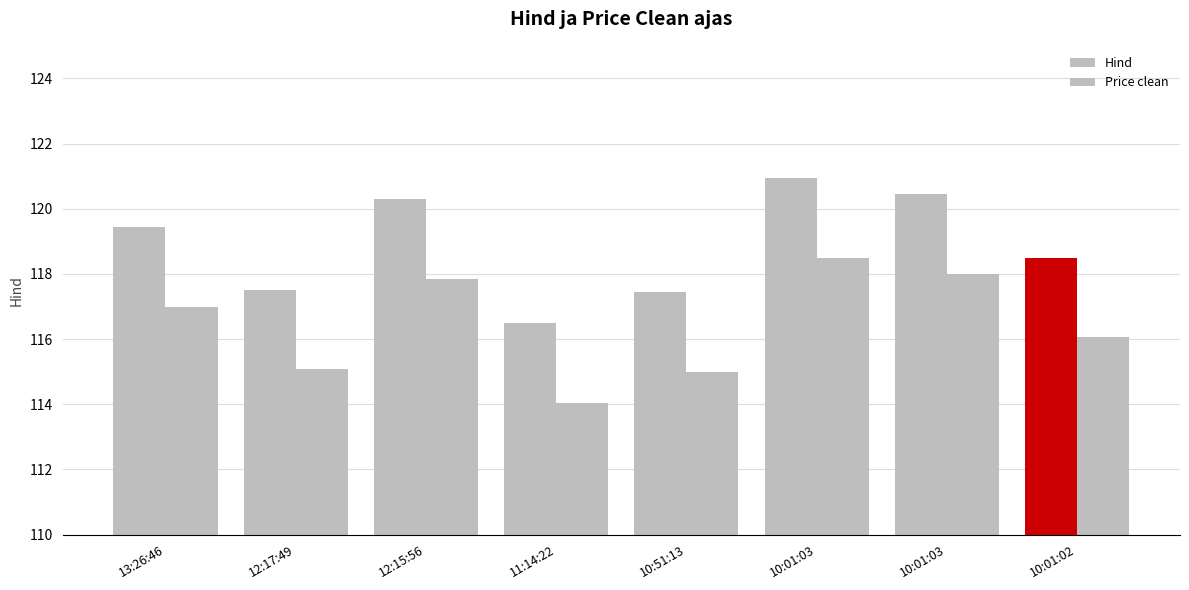

How many bars are there in total?

16